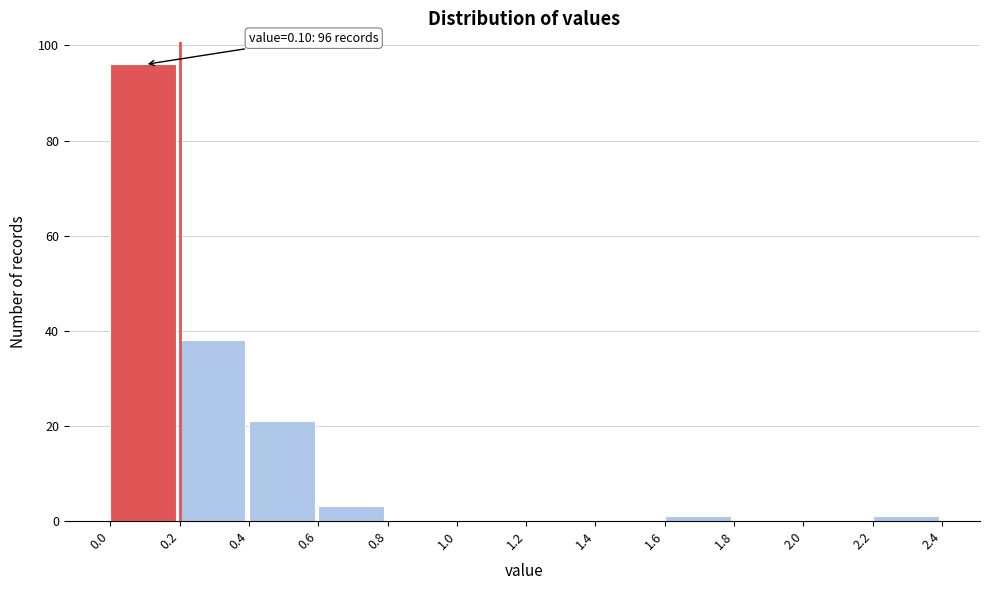

Which range on the x-axis has the tallest bar?

0.0 to 0.2